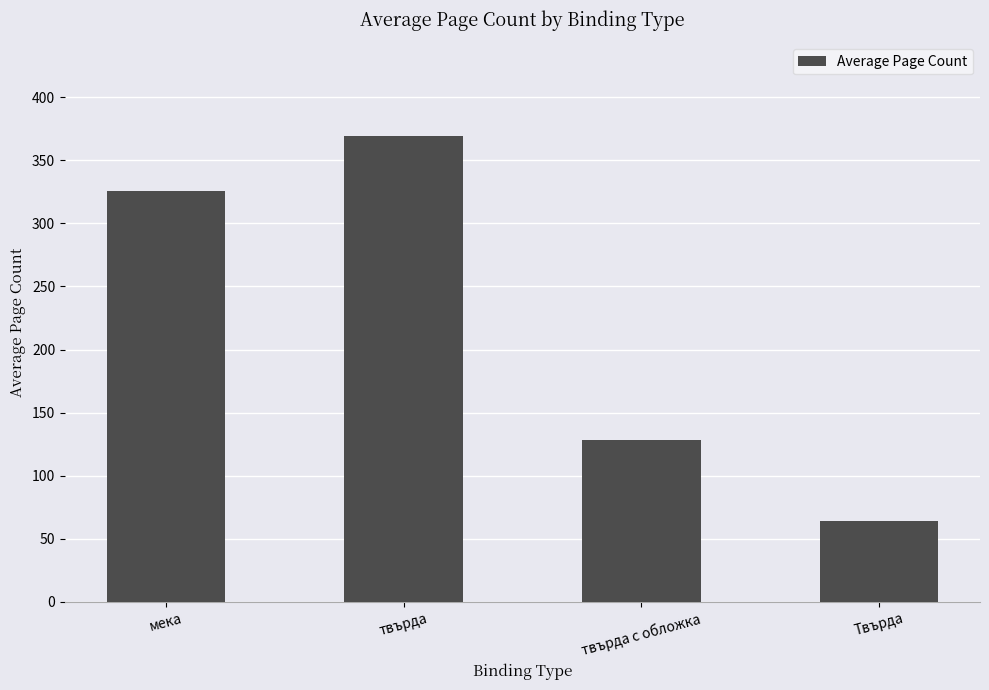

How many values are below 325?

2